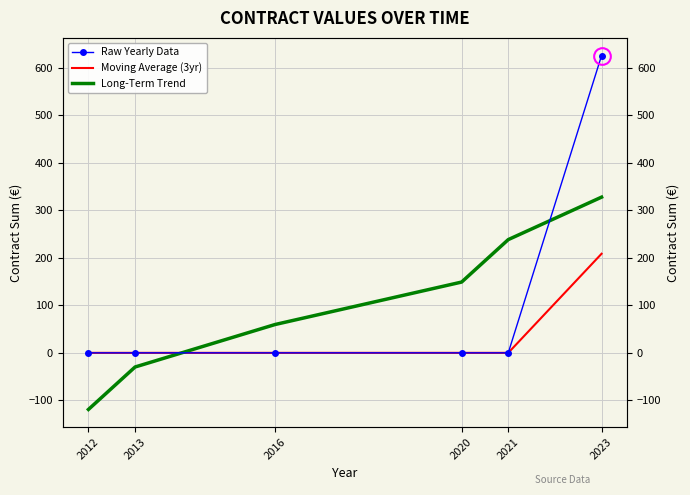

How many lines are shown in the chart?

3